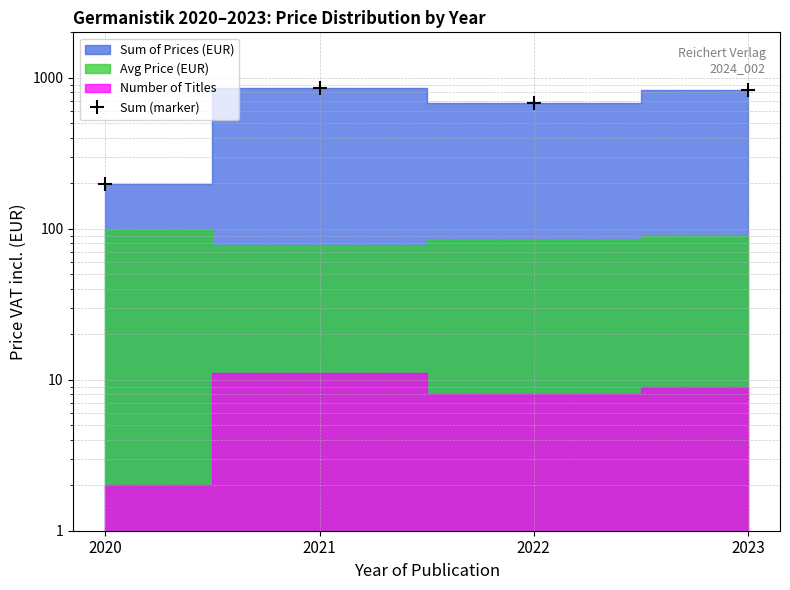

At which label does the data first exceed 823?

2021